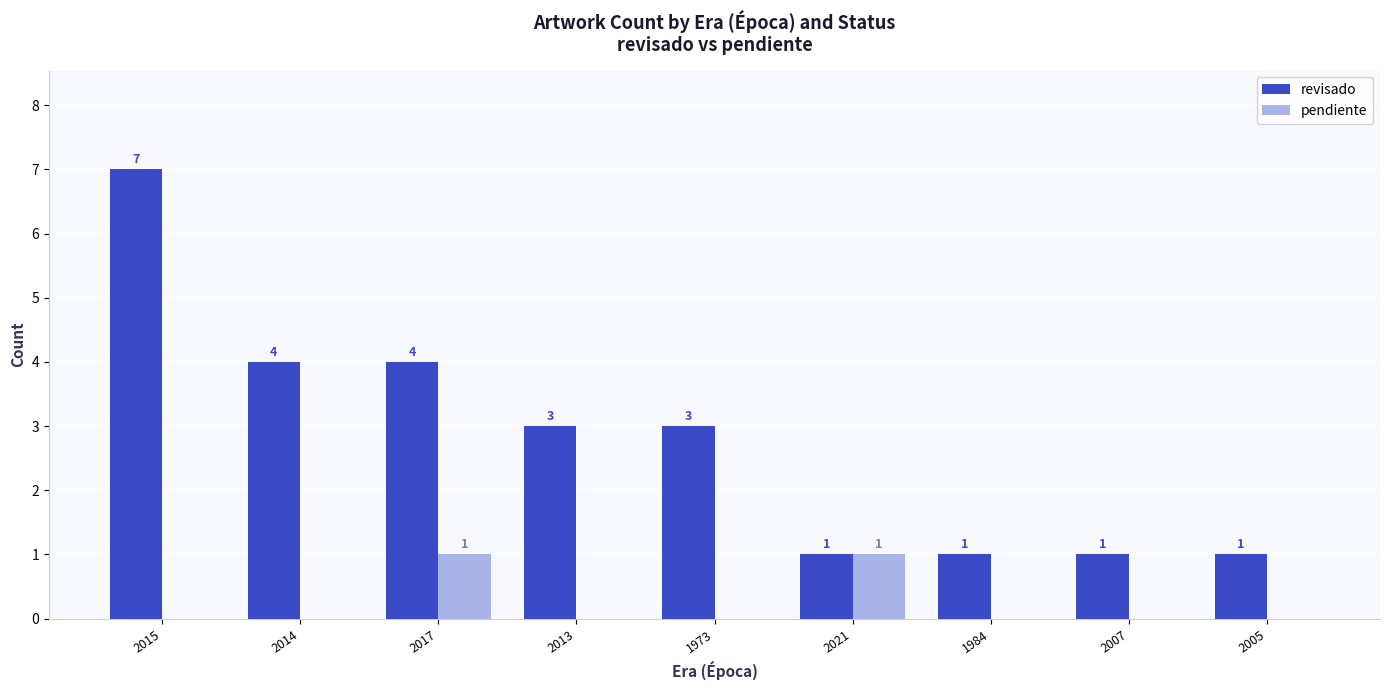

Count the revisado values in the range 1 to 4.

8